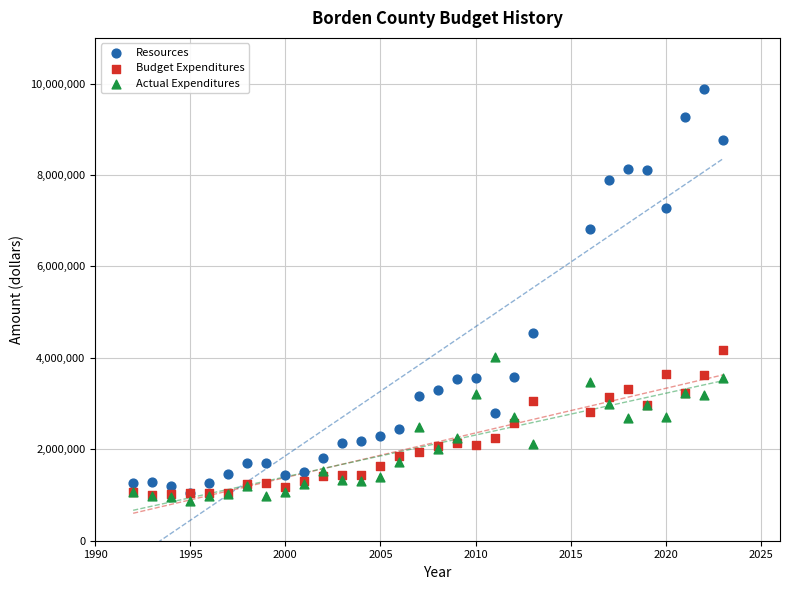

Across all series, what Y value is closest to 5379878?

4538845